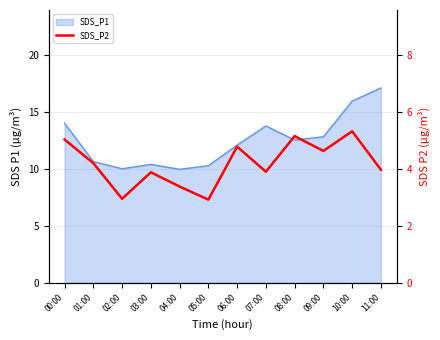

Reading right to left, extract all data points from this chart.

11:00=4.0	10:00=5.3	09:00=4.6	08:00=5.2	07:00=3.9	06:00=4.8	05:00=2.9	04:00=3.4	03:00=3.9	02:00=3.0	01:00=4.2	00:00=5.0